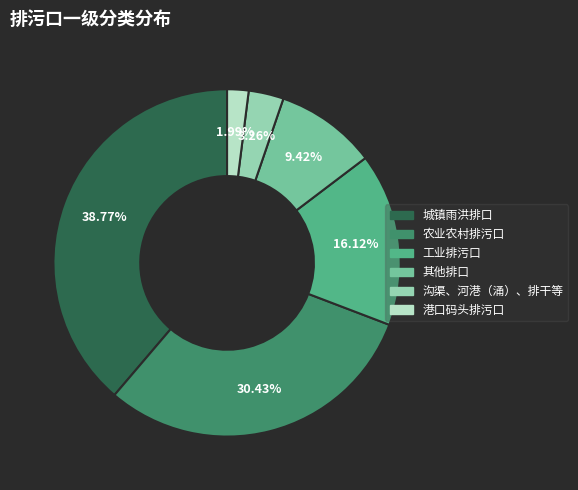

Which has a higher value, 工业排污口 or 农业农村排污口?

农业农村排污口